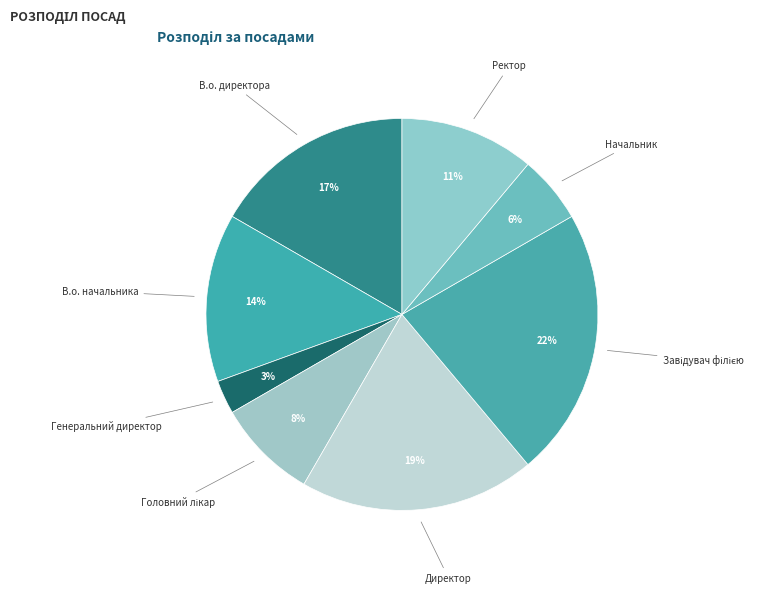

How many slices are in this pie chart?

8